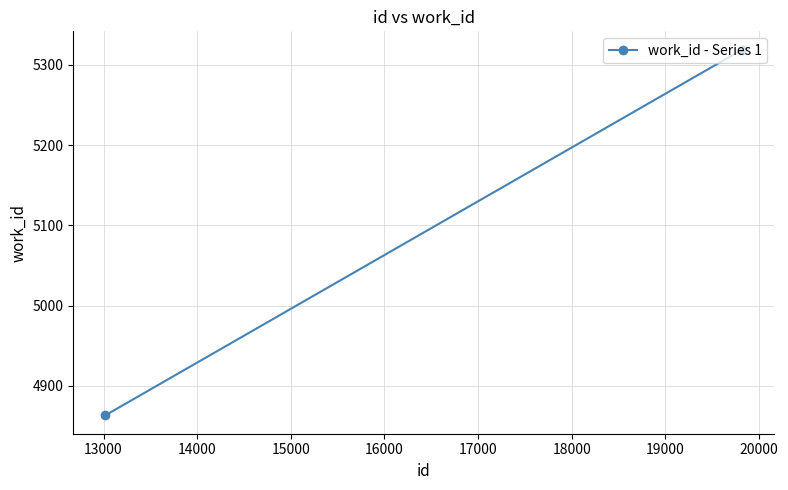

What is the sum of all values?

15501